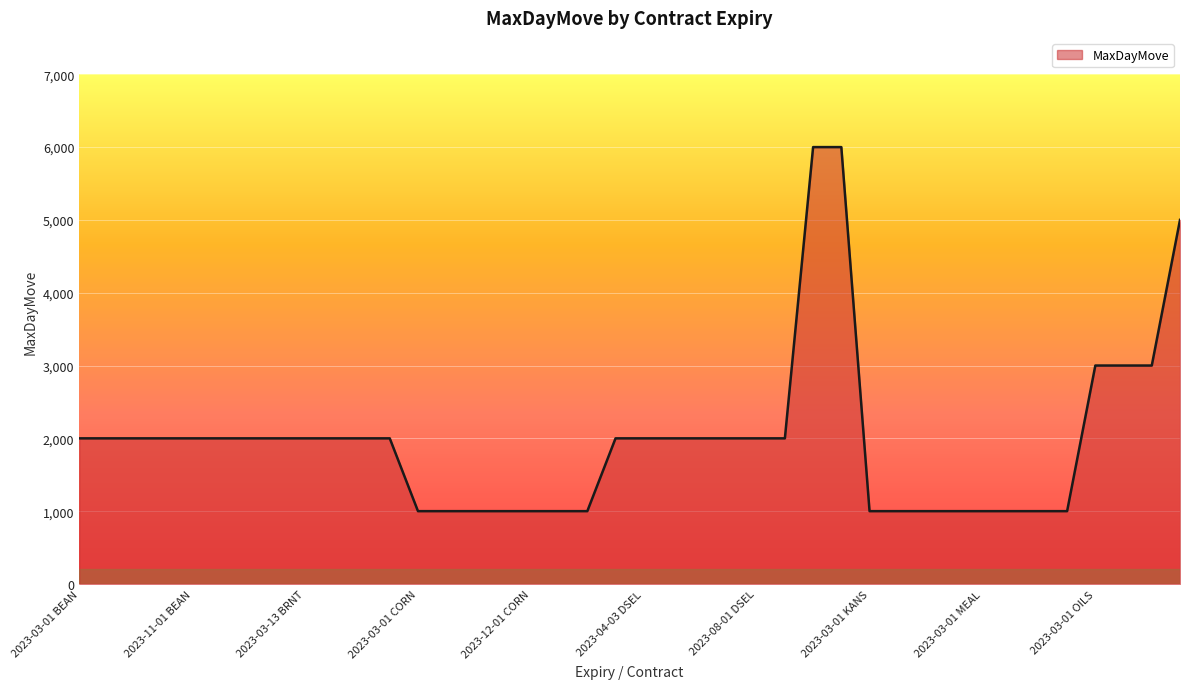

What is the difference between the second highest and minimum values?

5000